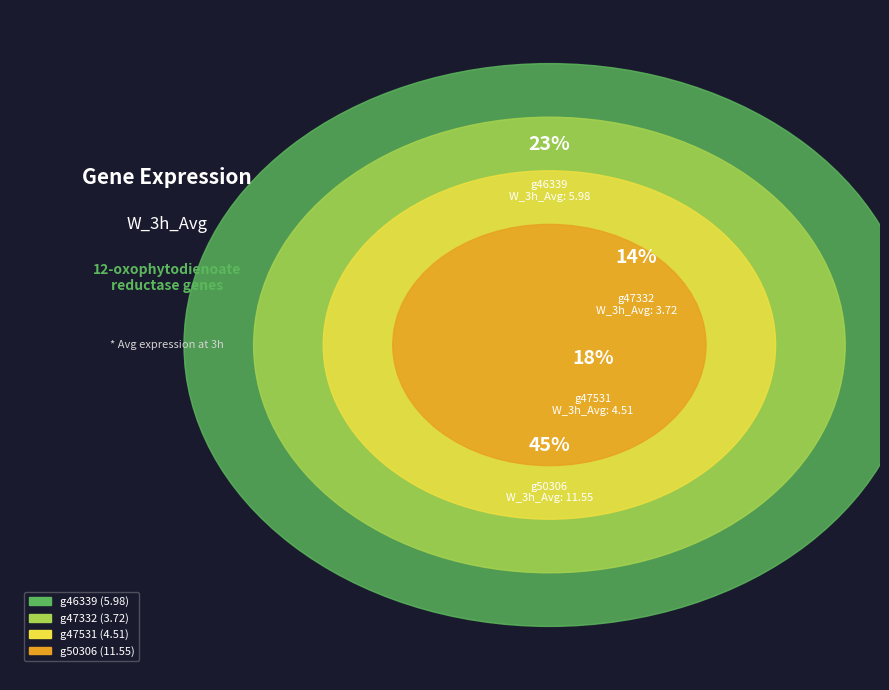

Is g47332 the majority of the pie?

No